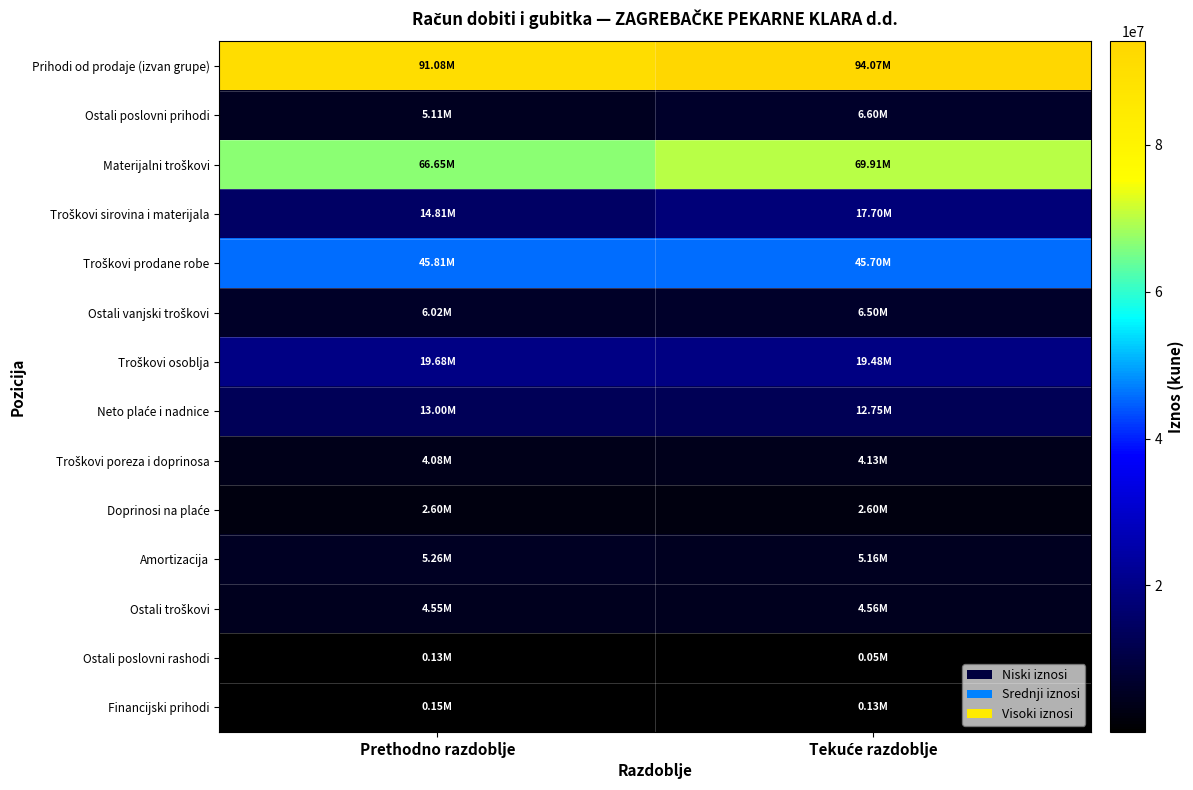

Which has a higher value, Prethodno razdoblje or Tekuće razdoblje?

Tekuće razdoblje